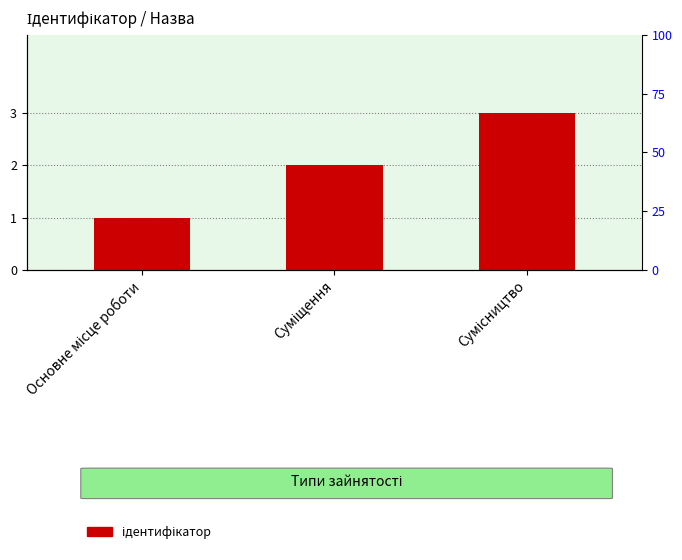

Where is the data nearest to the value 2?

Суміщення